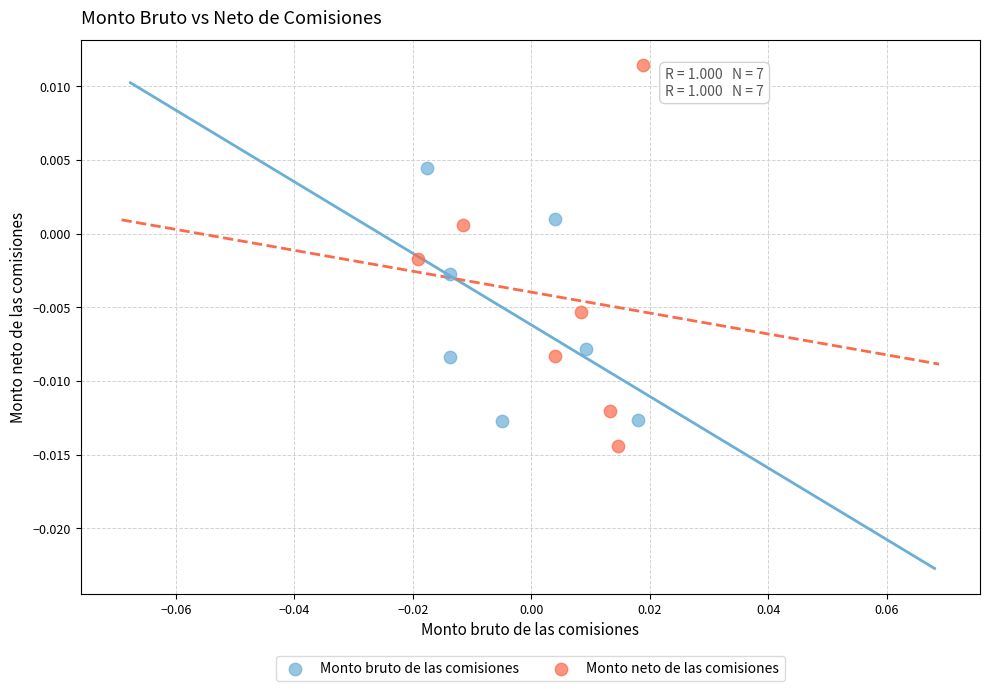

Which series reaches the maximum Y coordinate?

Monto neto de las comisiones